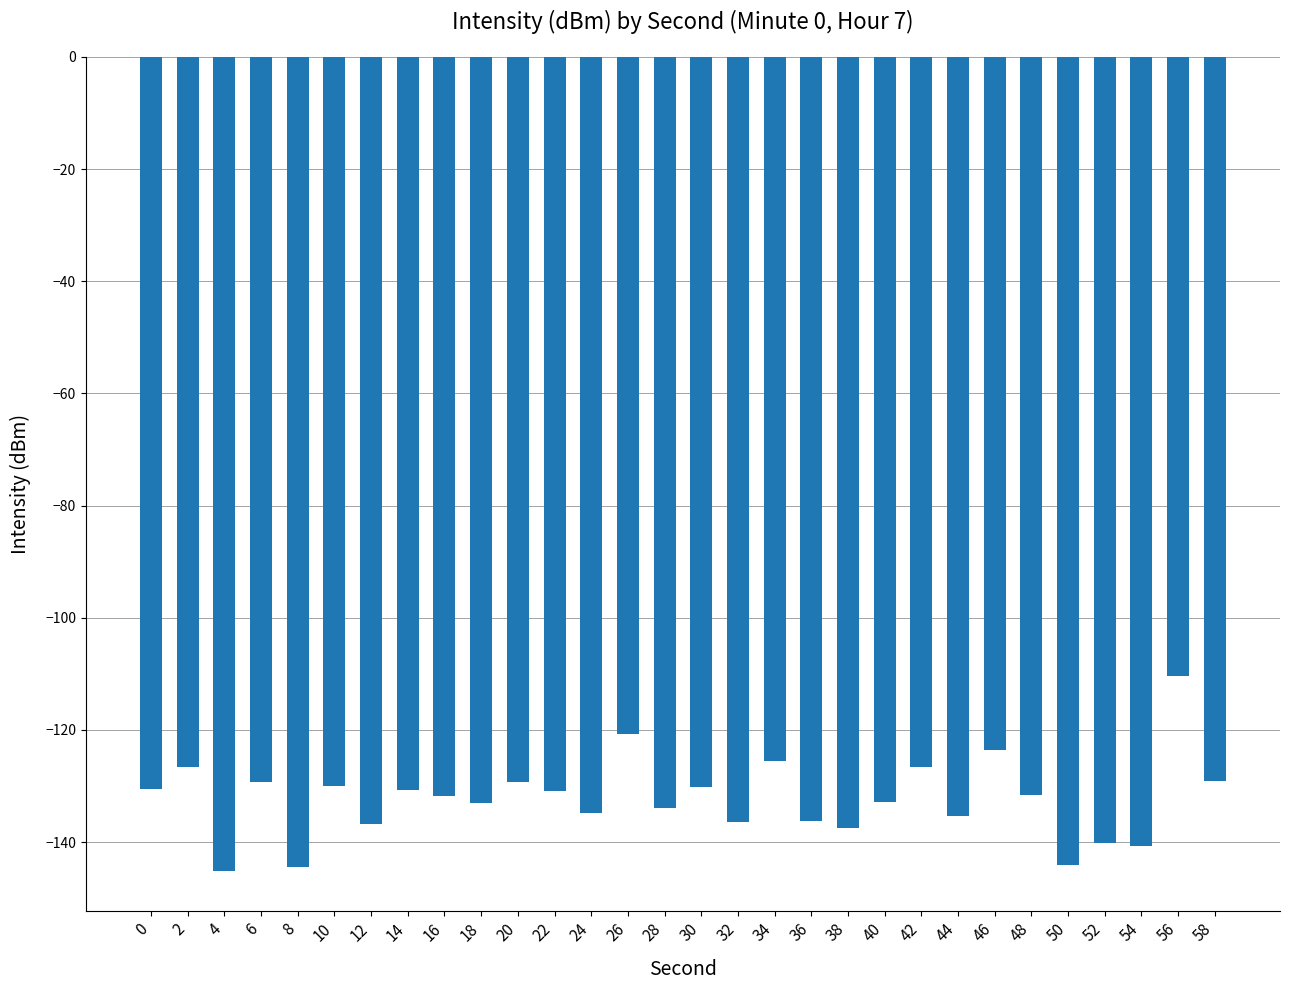

What is the value of the 26th bar from the left?

-144.2